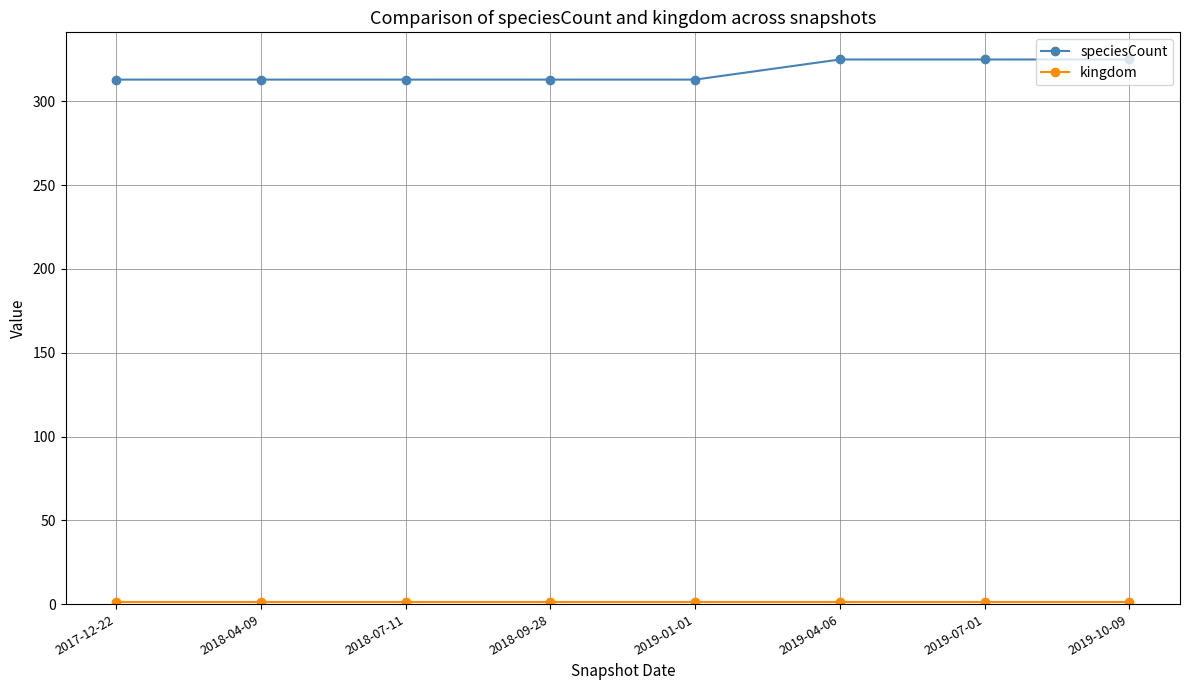

Which series has the largest total across all categories?

speciesCount